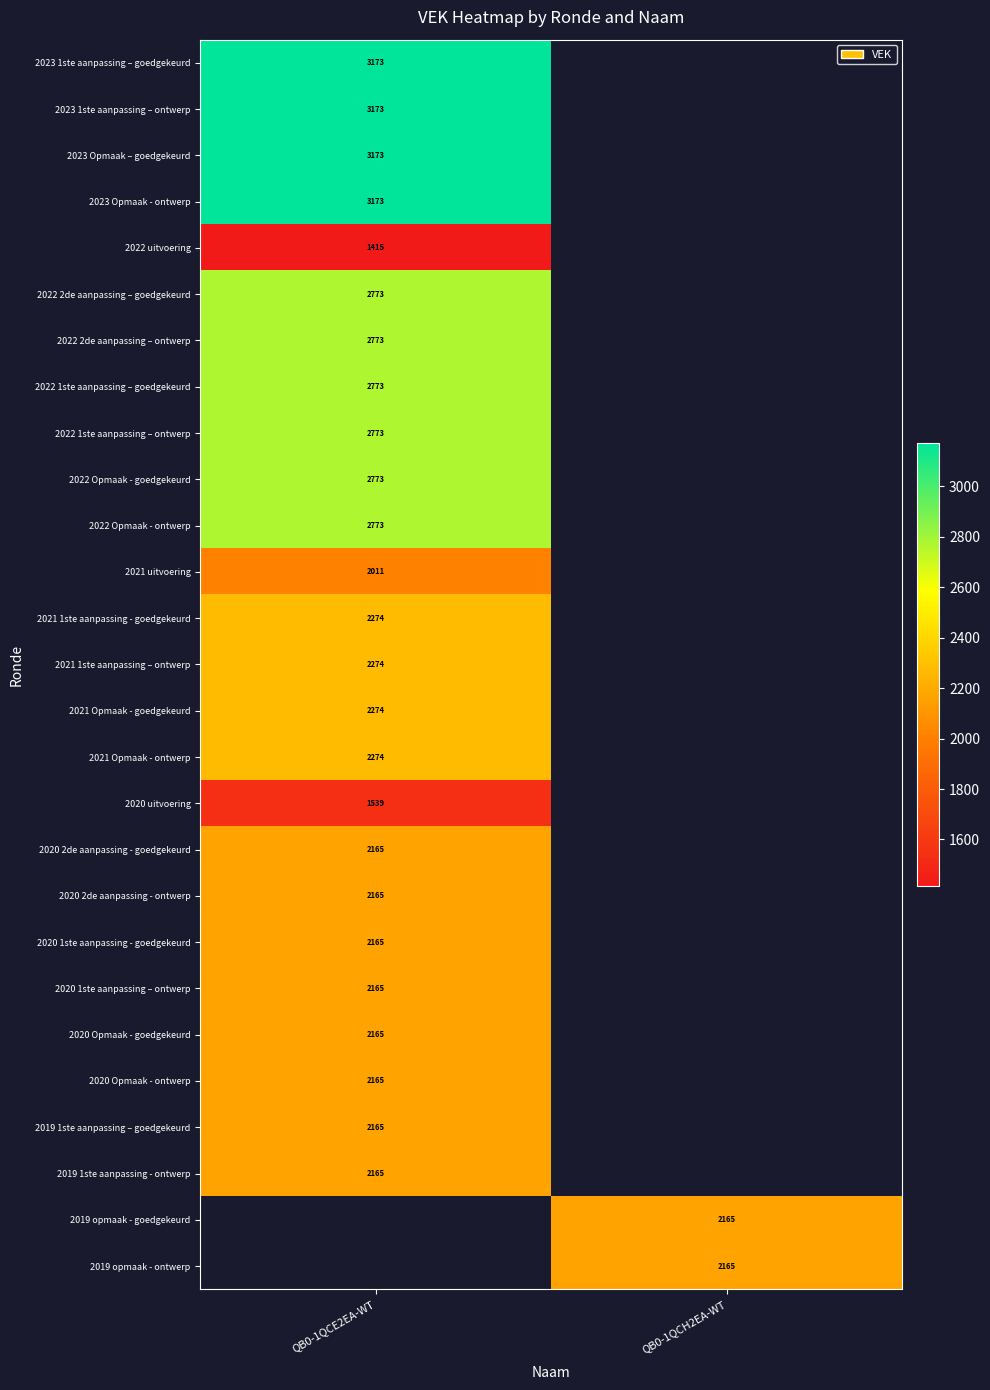

Is the value of 2021 Opmaak - ontwerp at QB0-1QCE2EA-WT greater than the value of 2023 1ste aanpassing – ontwerp at QB0-1QCE2EA-WT?

No